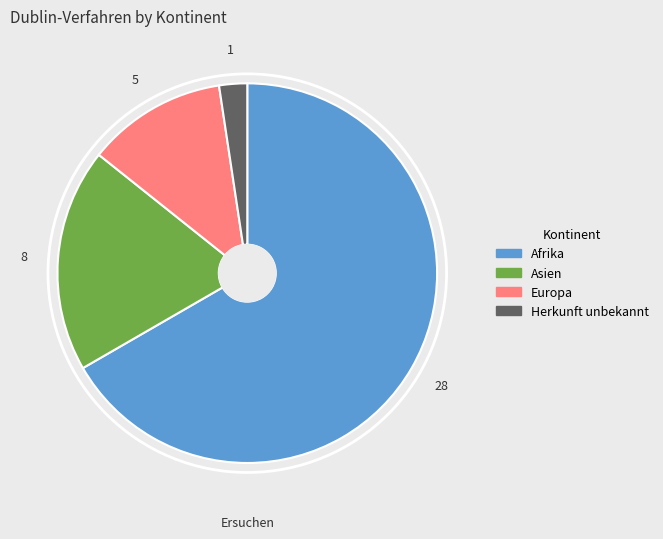

Does any single category account for the majority?

Yes